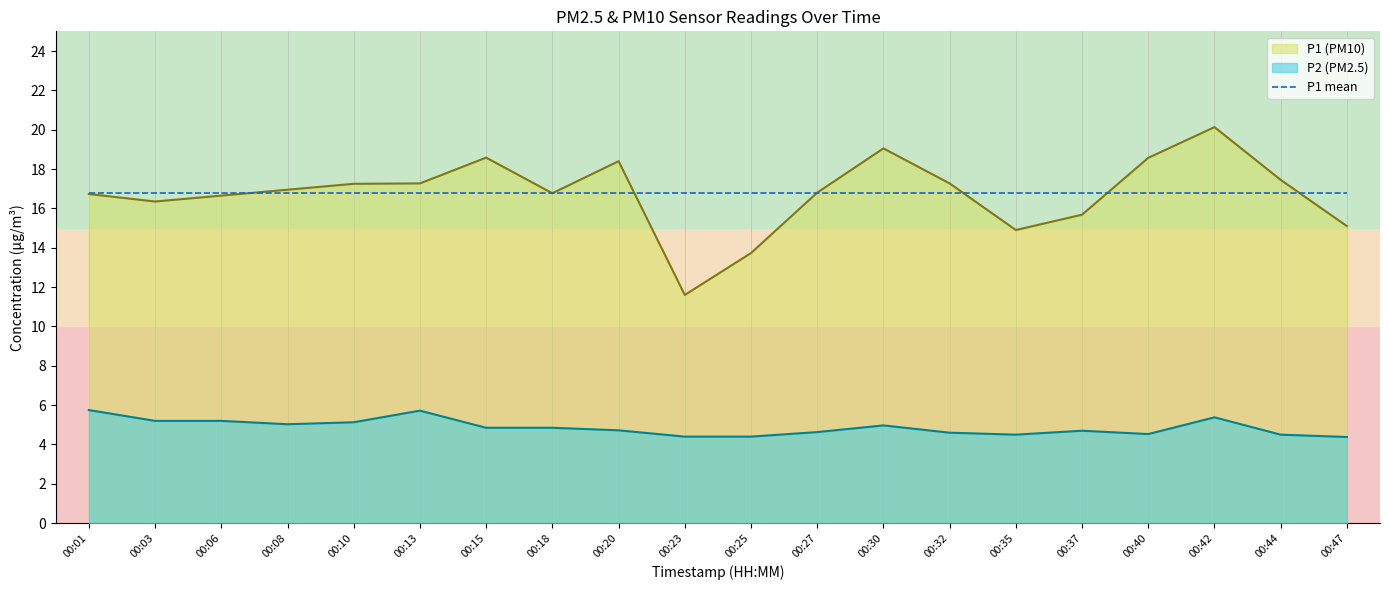

Which series has the widest spread of values?

P1 (PM10)